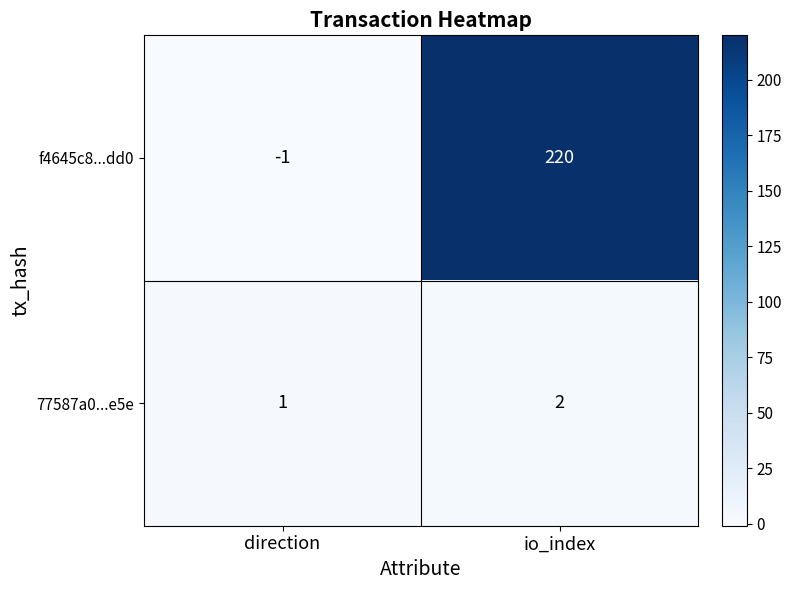

At direction, list the series in order from smallest to largest.

f4645c8...dd0, 77587a0...e5e